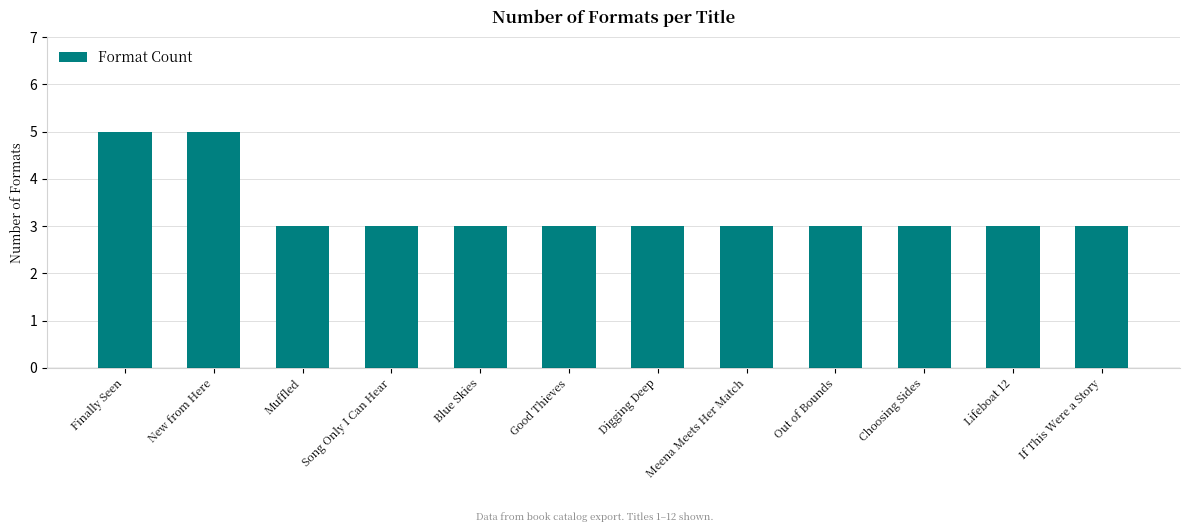

Does the chart contain stacked bars?

No